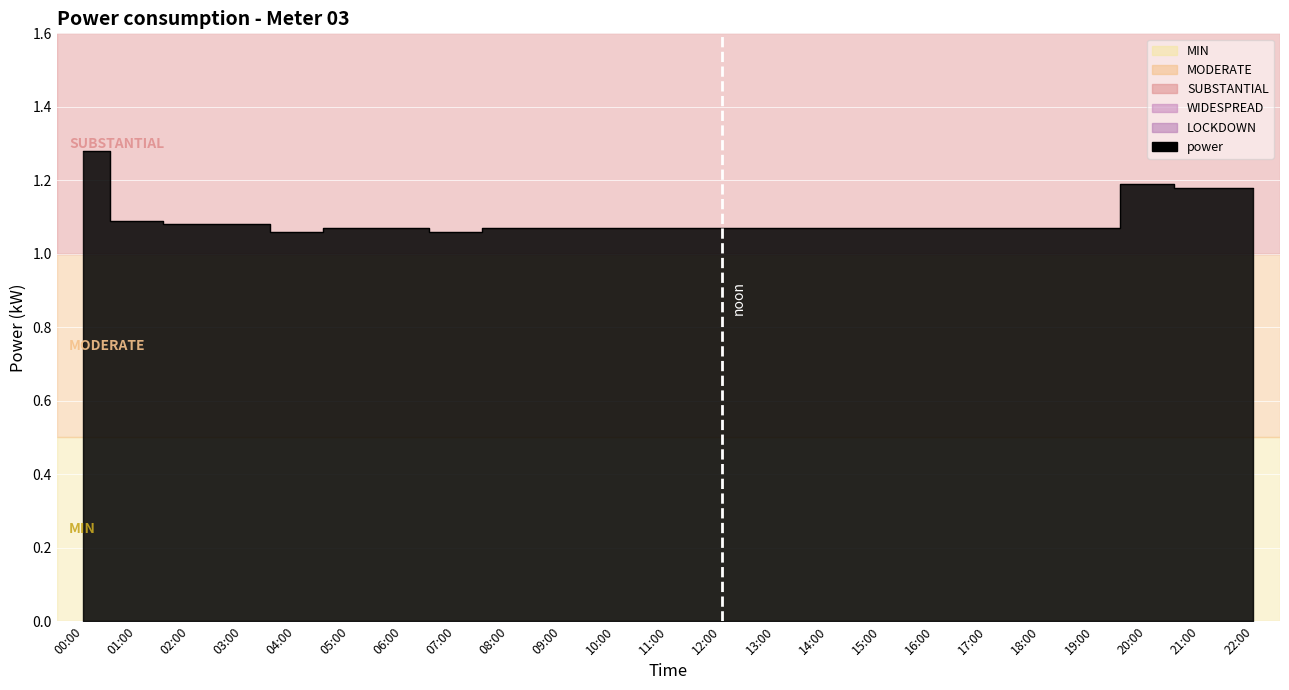

What is the label of the 20th point from the right?

03:00